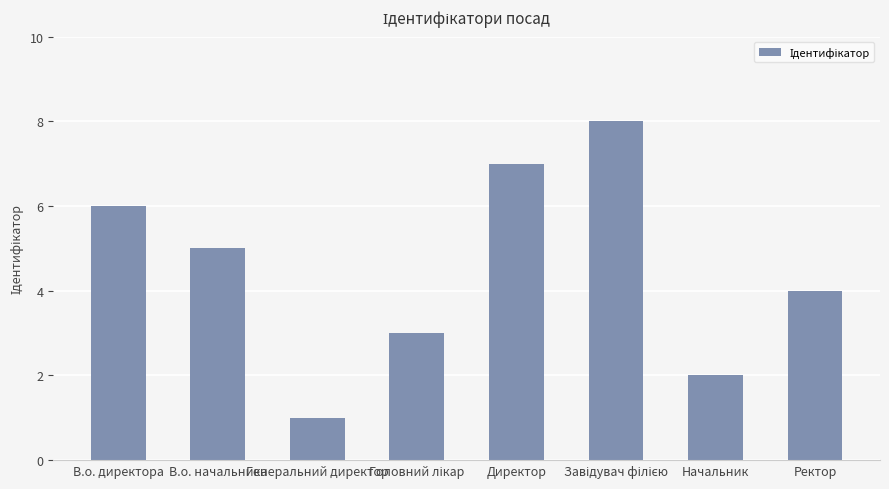

True or false: the data shows 7 at Директор.

True